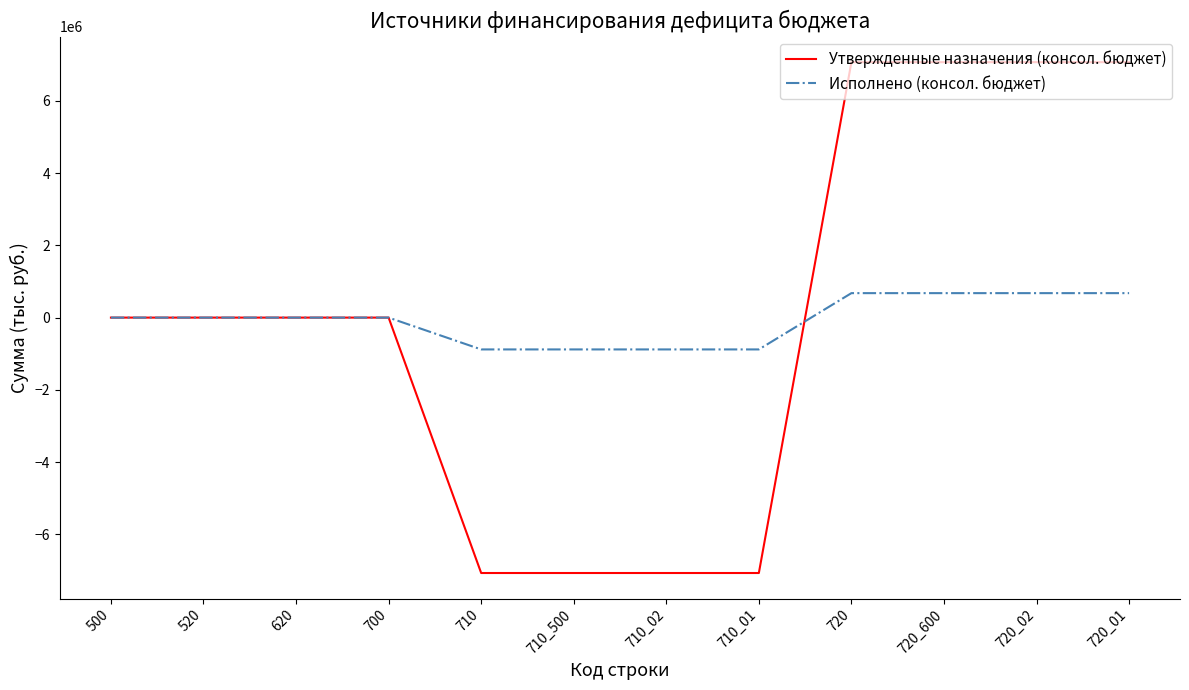

Which series has the largest range (max minus min)?

Утвержденные назначения (консол. бюджет)